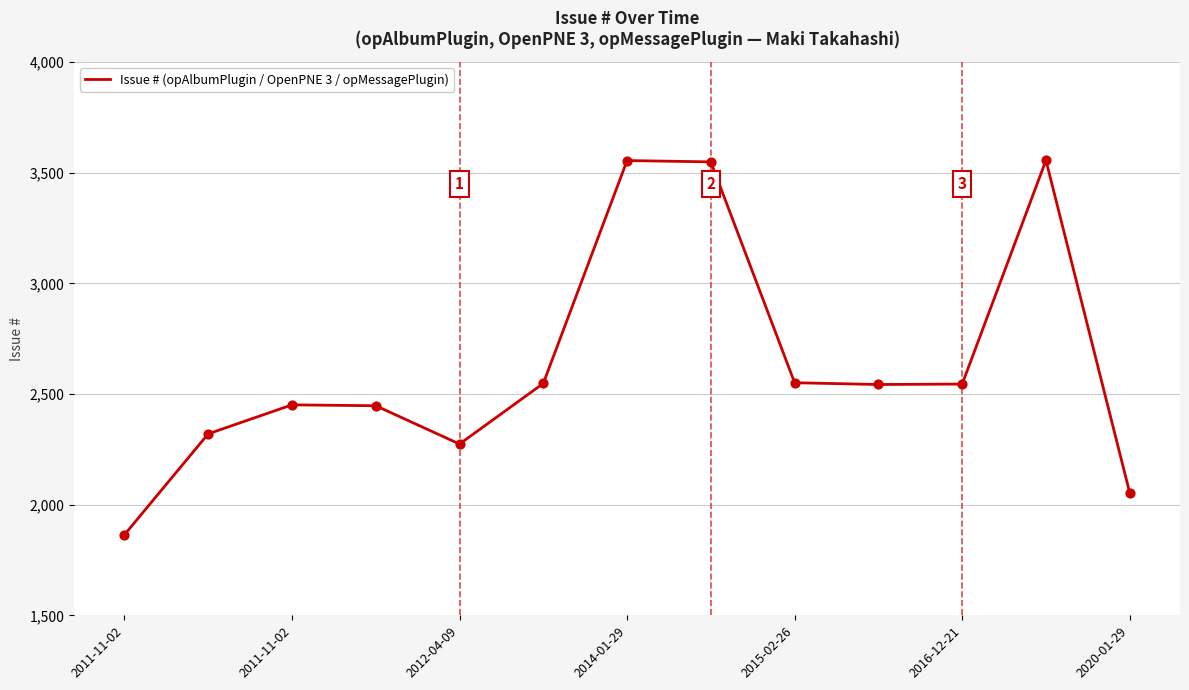

What is the maximum value shown in the chart?

3556